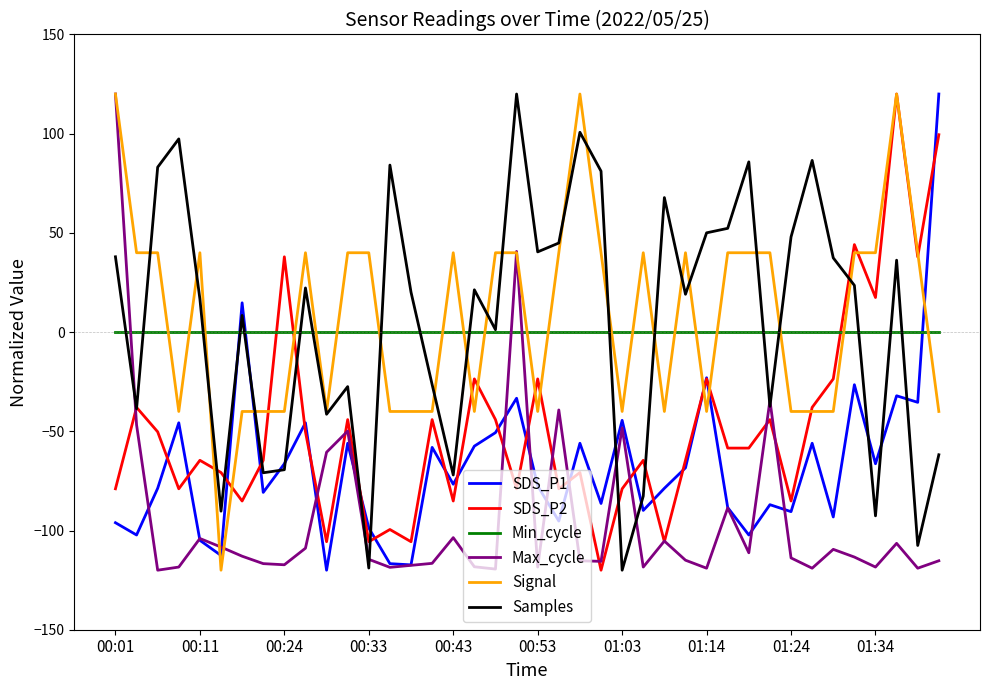

What are all the series names shown in the legend?

SDS_P1, SDS_P2, Min_cycle, Max_cycle, Signal, Samples